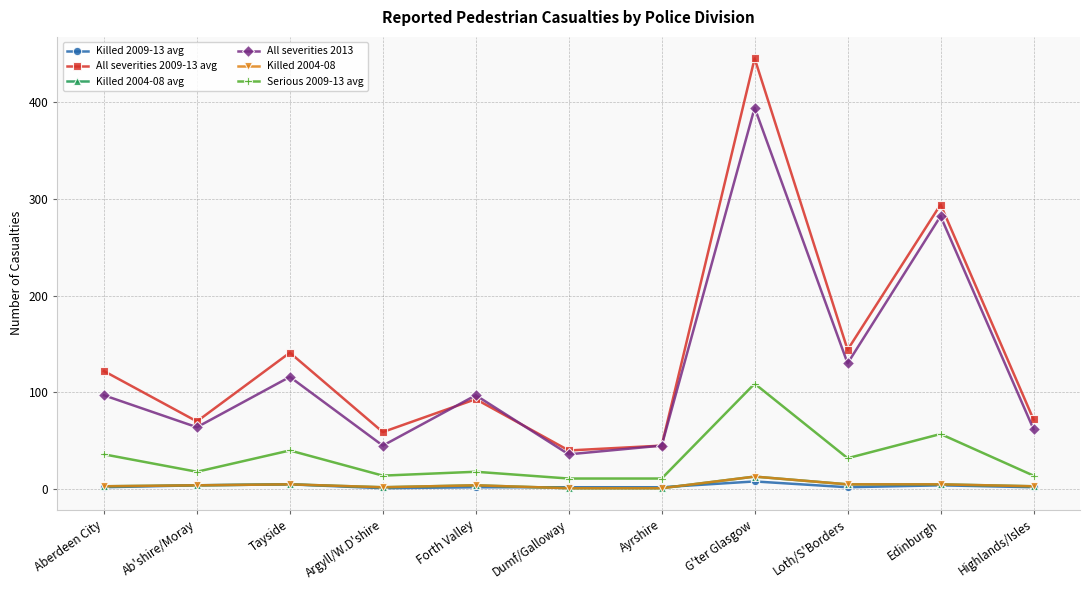

At which category is the sum across all series the highest?

G'ter Glasgow